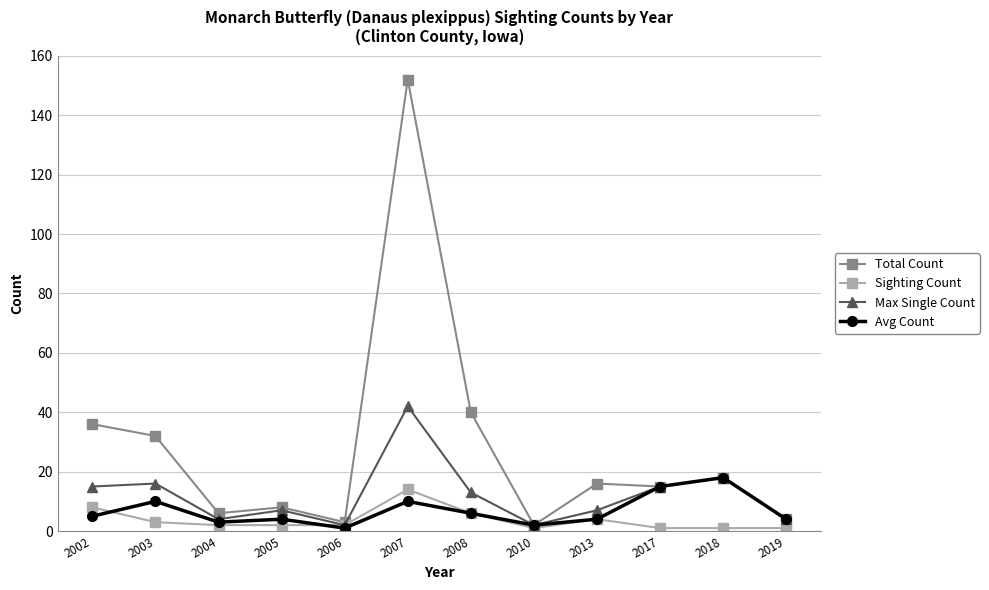

True or false: Total Count has more than 1 points higher than both neighbors.

True